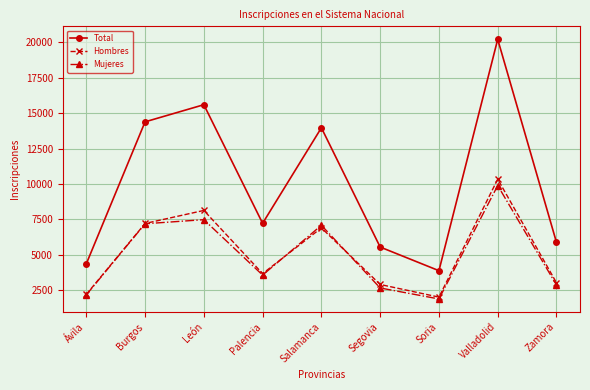

What is the value of the Total point at the 4th from the left?

7217